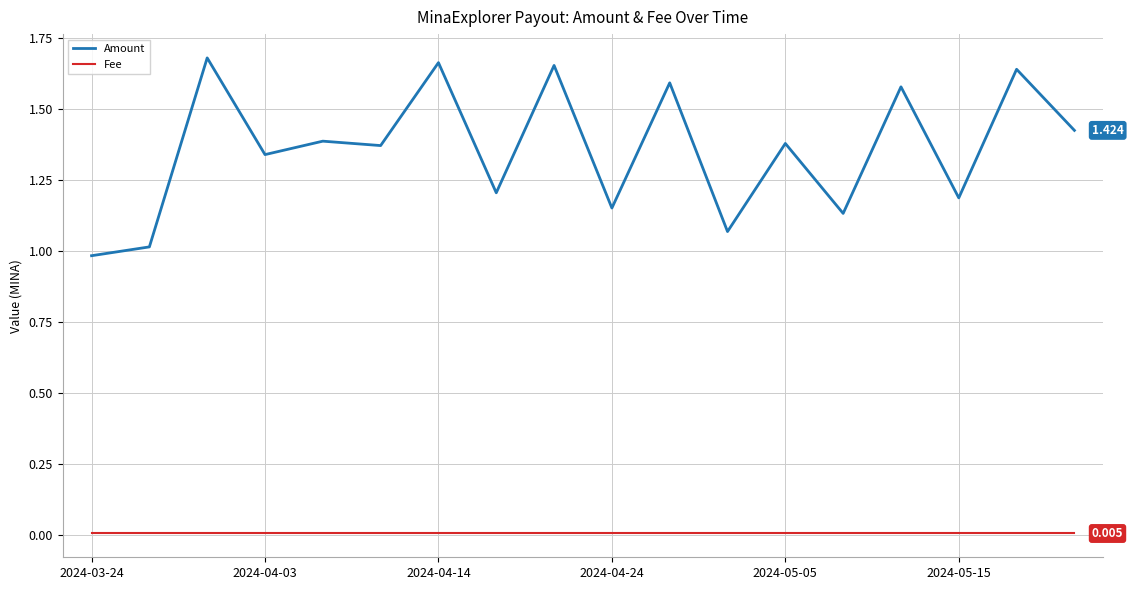

True or false: Fee and Amount cross at least once.

False